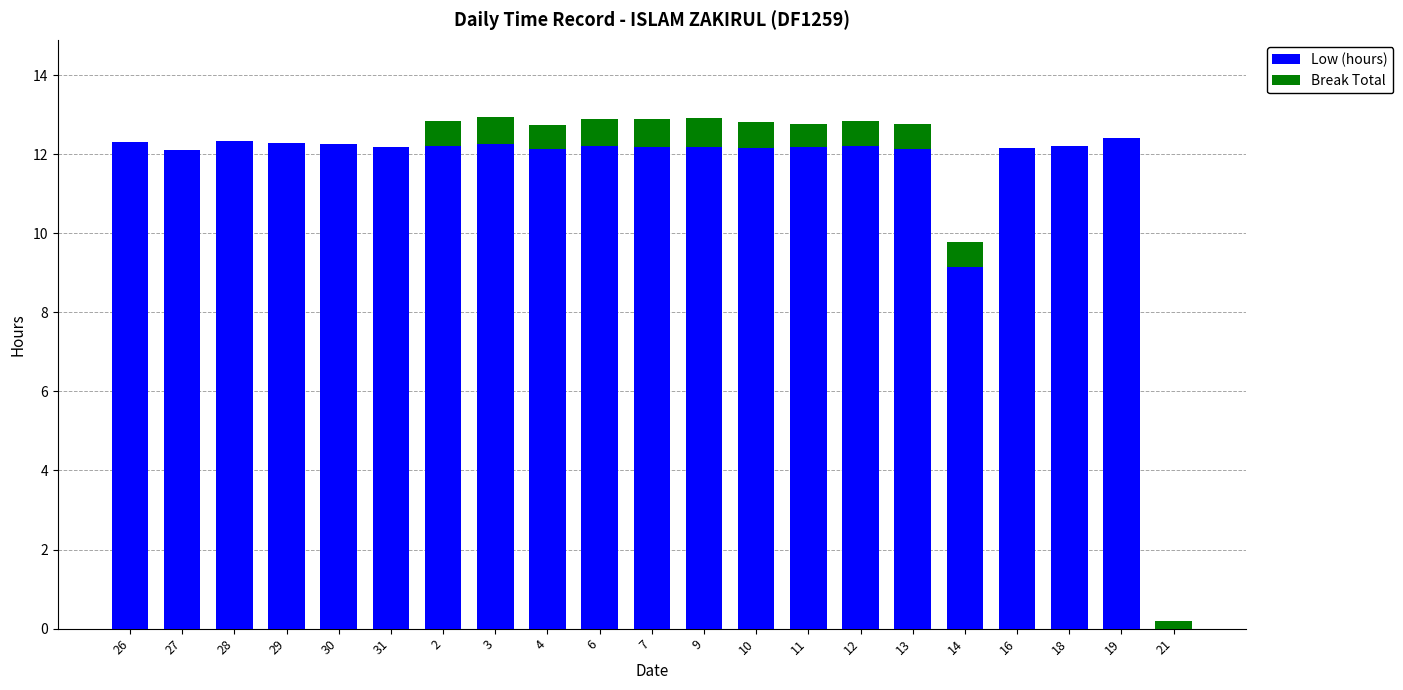

What is the maximum value for Low (hours)?

12.4